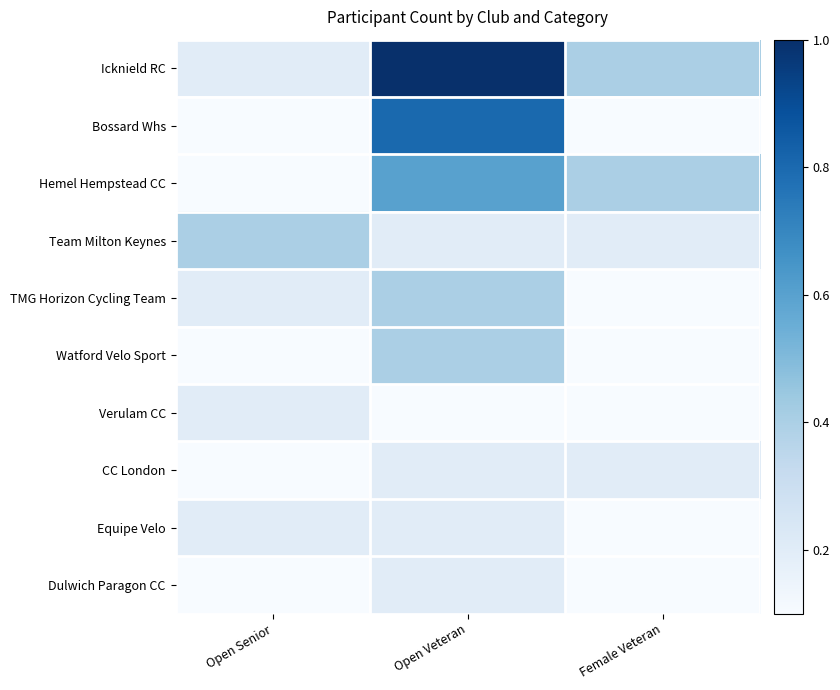

Reading right to left, list all the values displayed in this chart.

Icknield RC: Female Veteran=0.4	Open Veteran=1.0	Open Senior=0.2
Bossard Whs: Female Veteran=0.0	Open Veteran=0.8	Open Senior=0.0
Hemel Hempstead CC: Female Veteran=0.4	Open Veteran=0.6	Open Senior=0.0
Team Milton Keynes: Female Veteran=0.2	Open Veteran=0.2	Open Senior=0.4
TMG Horizon Cycling Team: Female Veteran=0.0	Open Veteran=0.4	Open Senior=0.2
Watford Velo Sport: Female Veteran=0.0	Open Veteran=0.4	Open Senior=0.0
Verulam CC: Female Veteran=0.0	Open Veteran=0.0	Open Senior=0.2
CC London: Female Veteran=0.2	Open Veteran=0.2	Open Senior=0.0
Equipe Velo: Female Veteran=0.0	Open Veteran=0.2	Open Senior=0.2
Dulwich Paragon CC: Female Veteran=0.0	Open Veteran=0.2	Open Senior=0.0